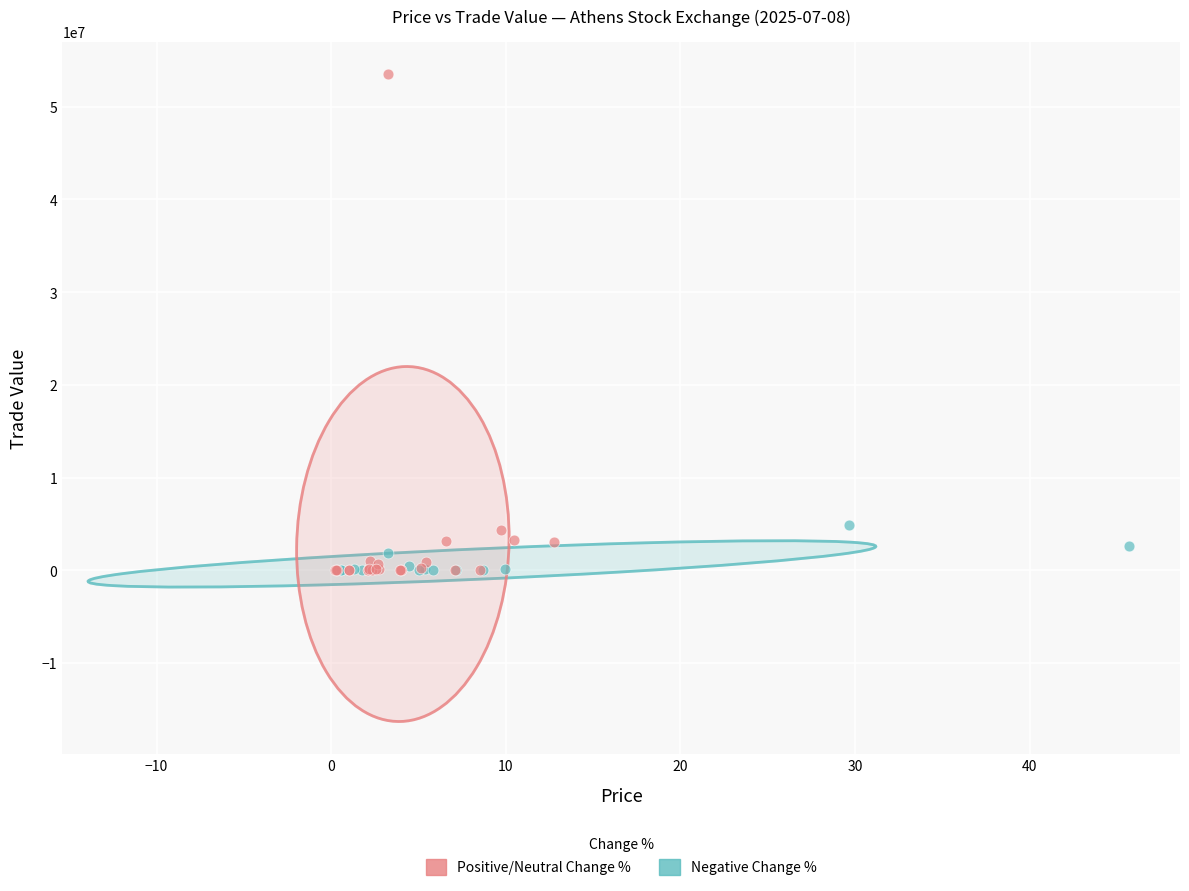

Which series reaches the maximum Y coordinate?

Positive/Neutral Change %